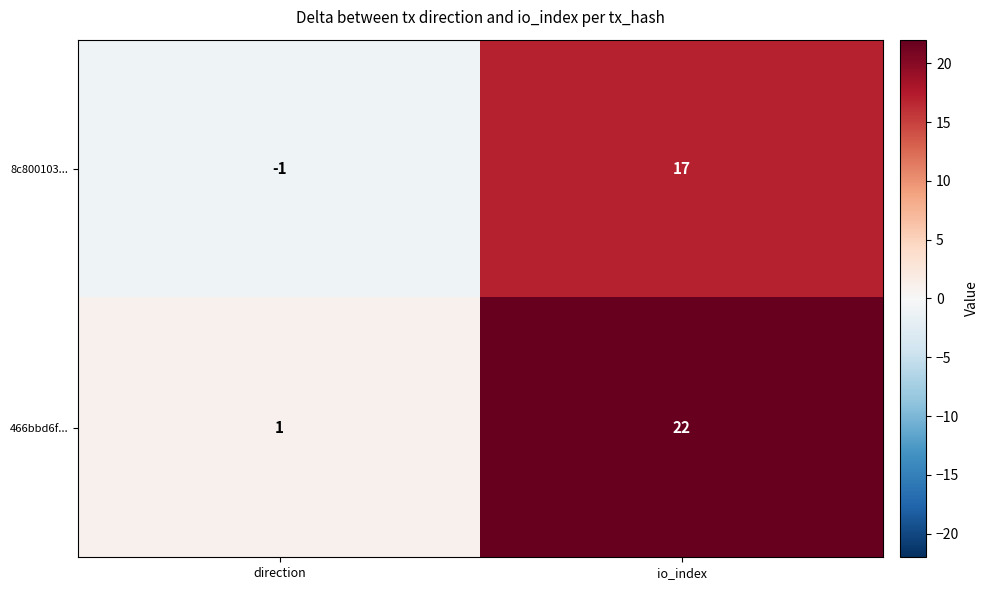

Rank the series at direction from highest to lowest value.

466bbd6f..., 8c800103...